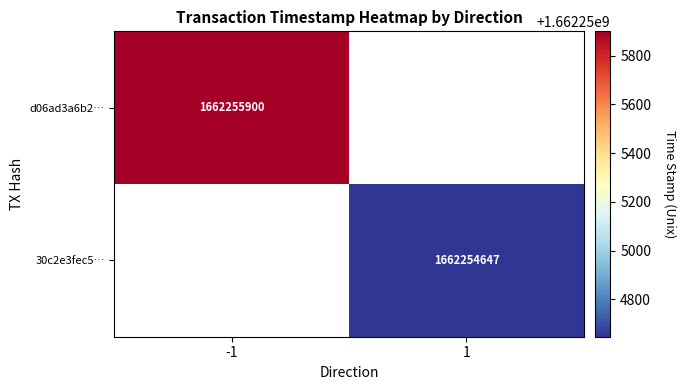

At which label is d06ad3a6b2cfe51004c932f68fc81c2205fa44c closest to 831127949?

-1